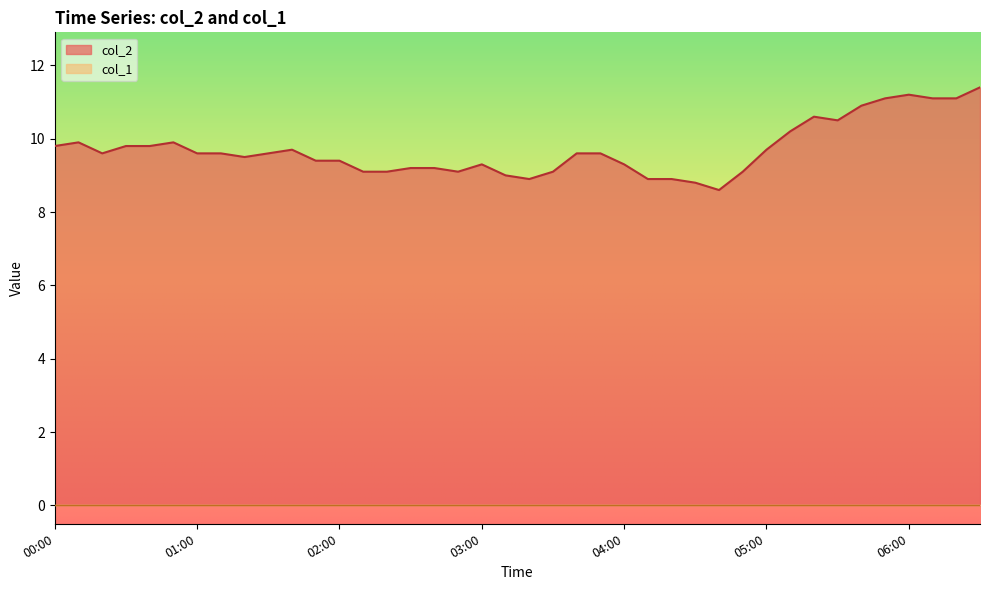

Between 04:20 and 05:40, which is larger?

05:40